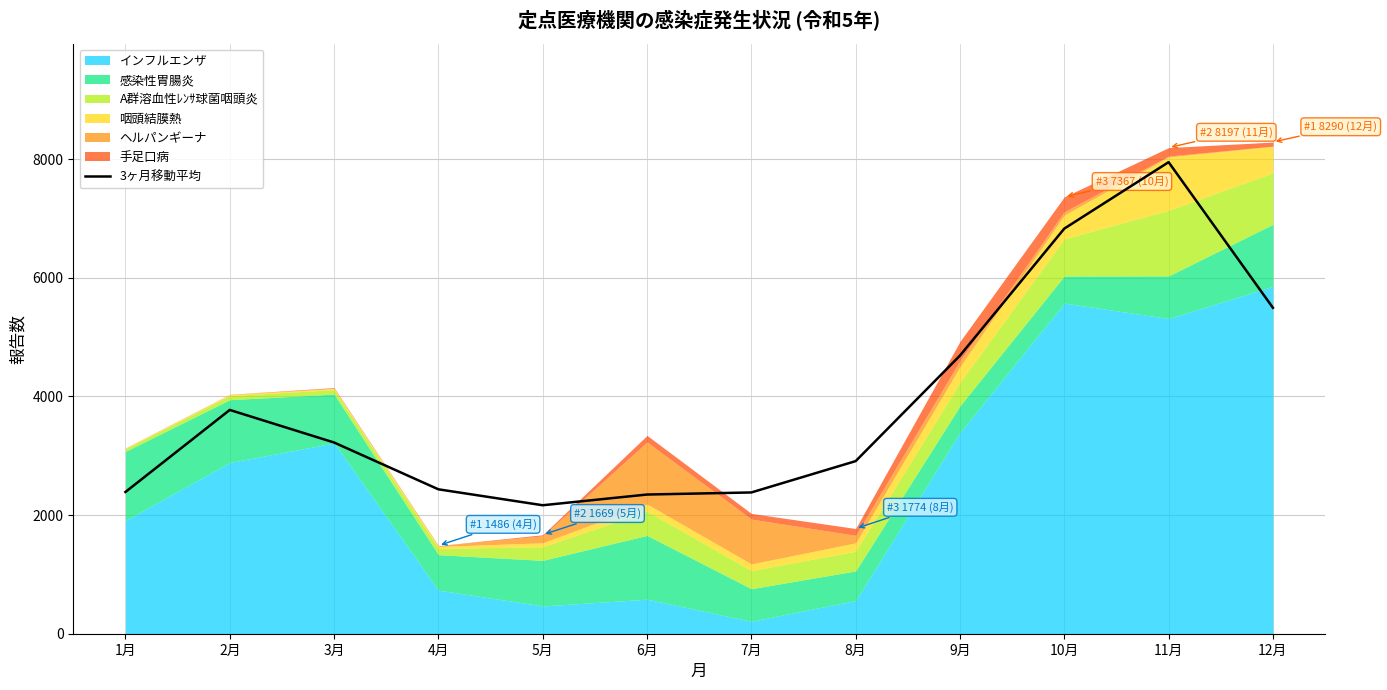

What position from the right is 11月?

2